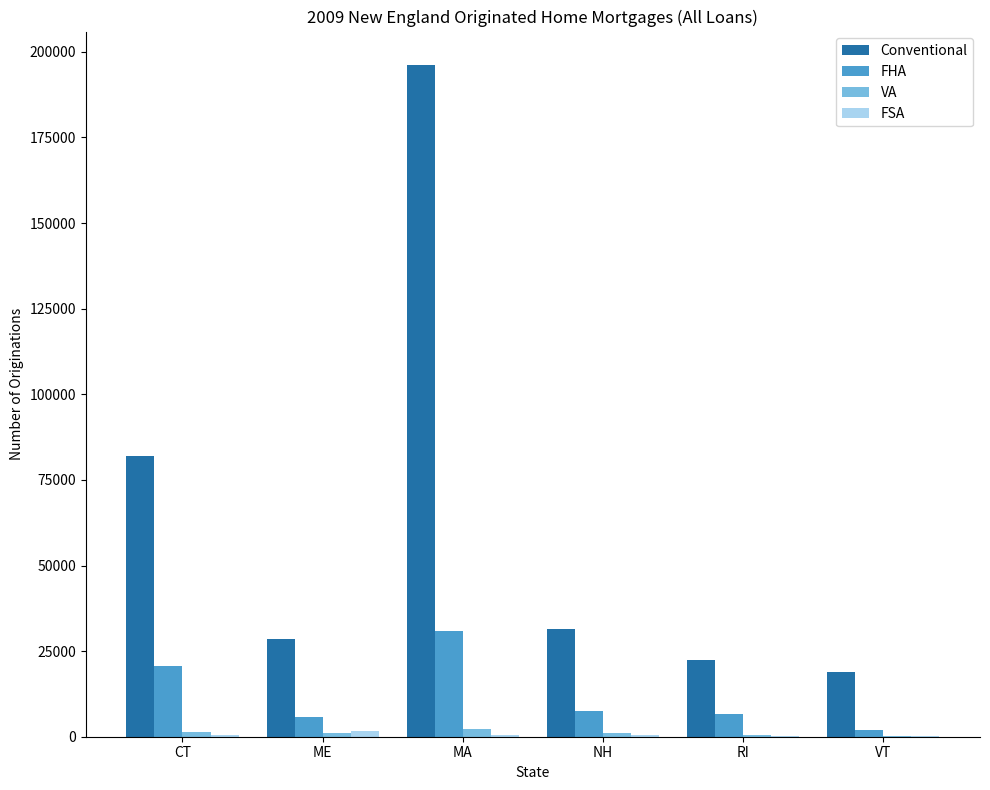

At which category does the chart reach its peak across all series?

MA